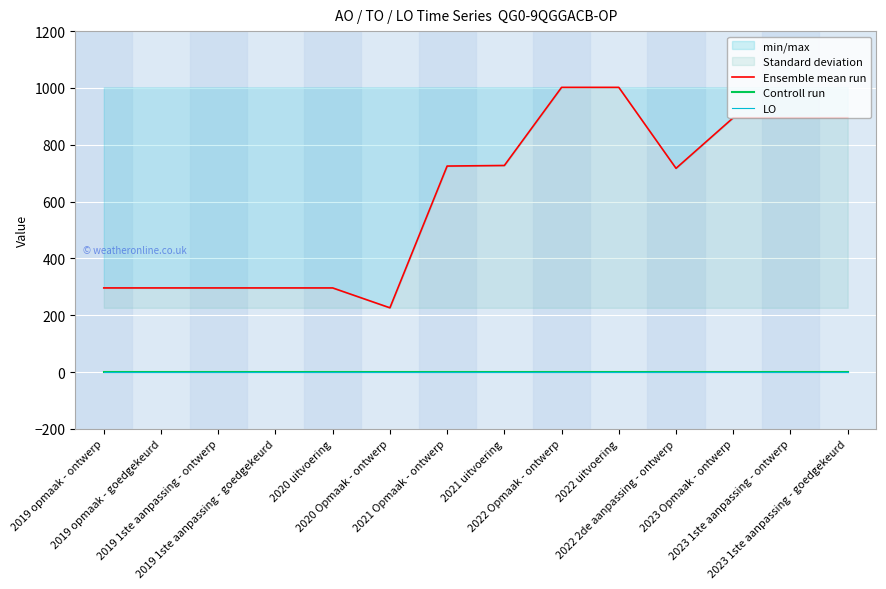

What is the sum of all Ensemble mean run values?

8564